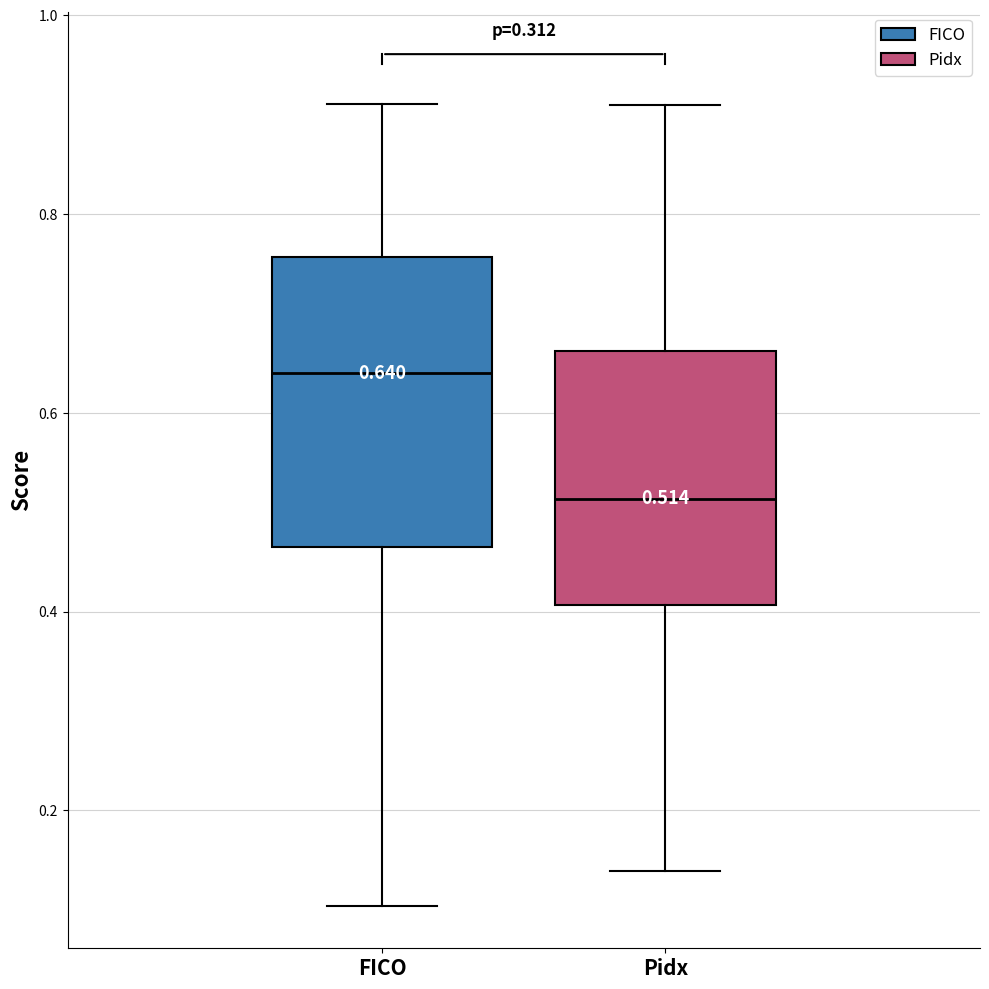

Which box is the tallest, from its lower edge to its upper edge?

FICO